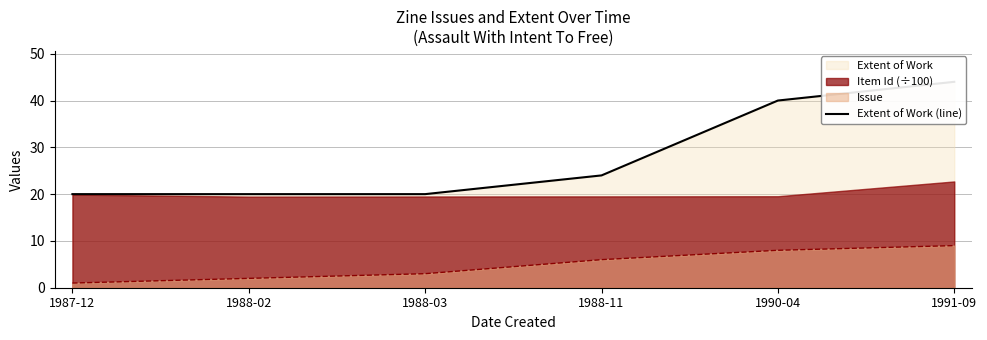

Reading left to right, what are all the values shown in this chart?

20	20	20	24	40	44